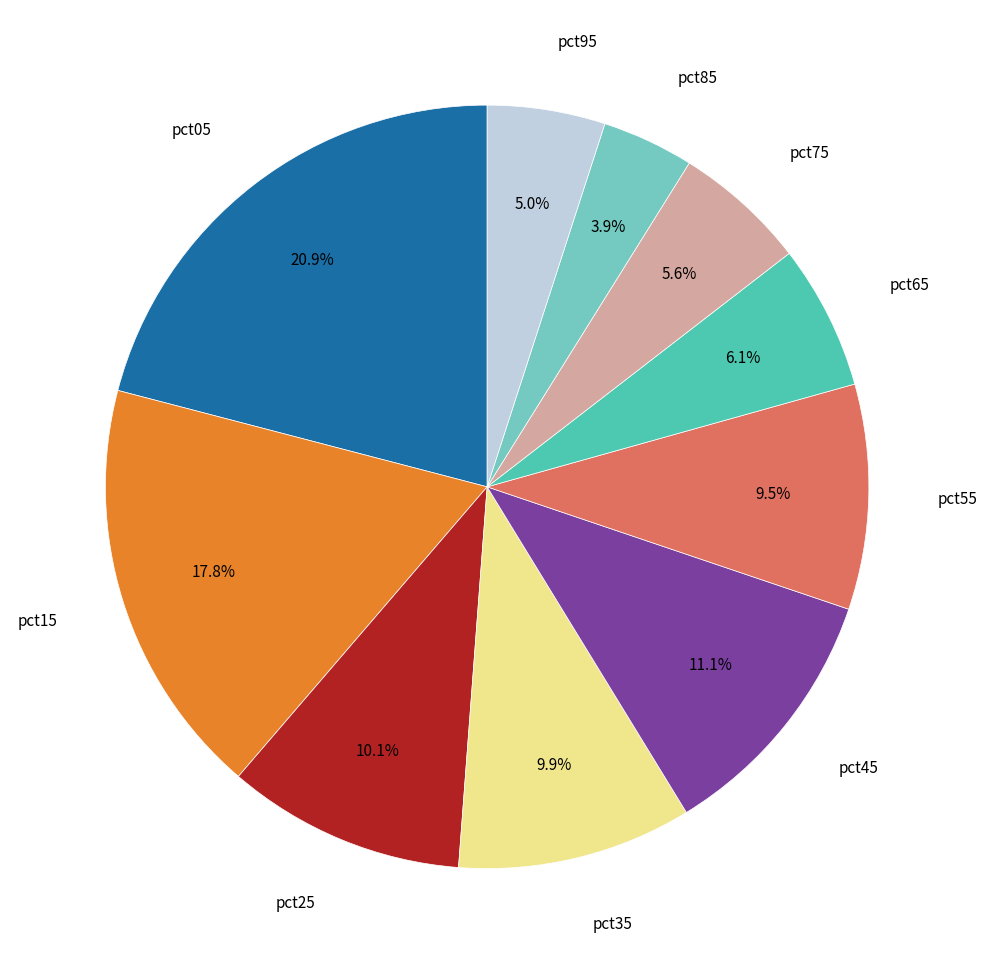

Does any single category account for the majority?

No